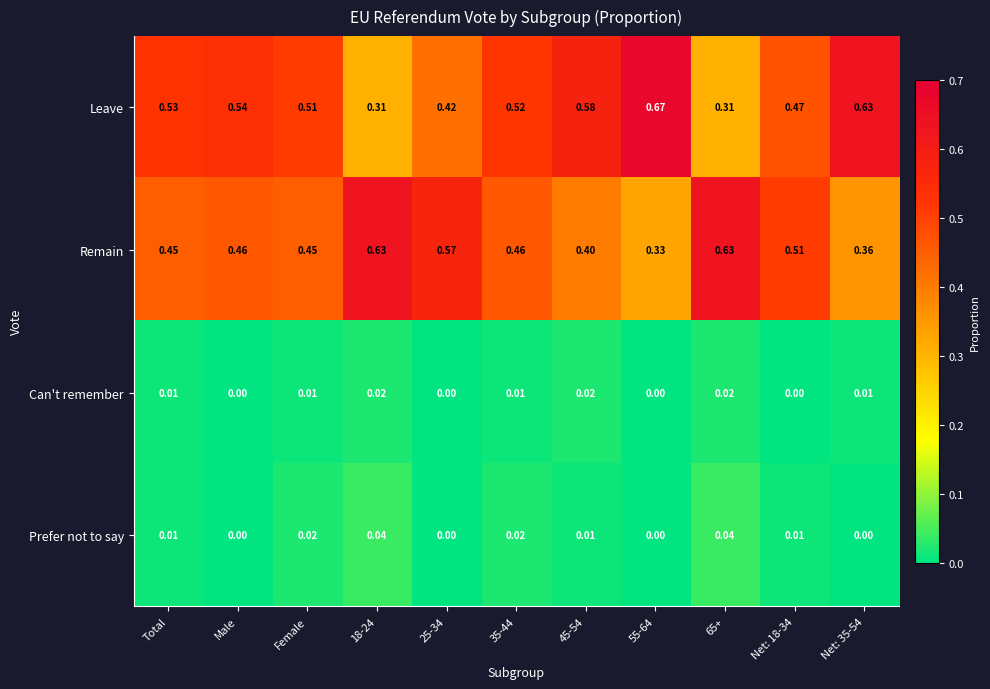

Which series has the largest total across all categories?

Leave